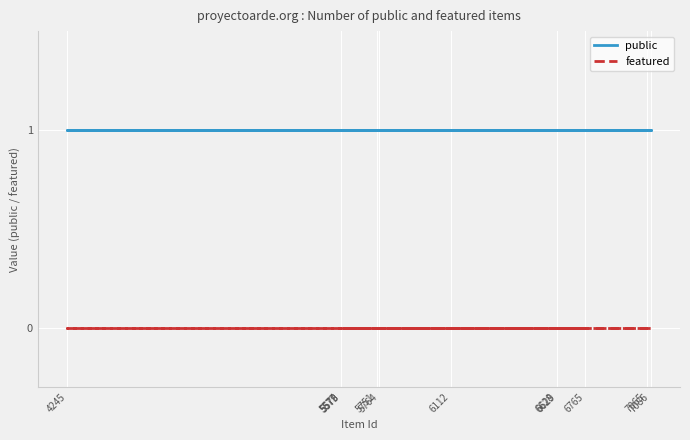

What are all the series names shown in the legend?

public, featured